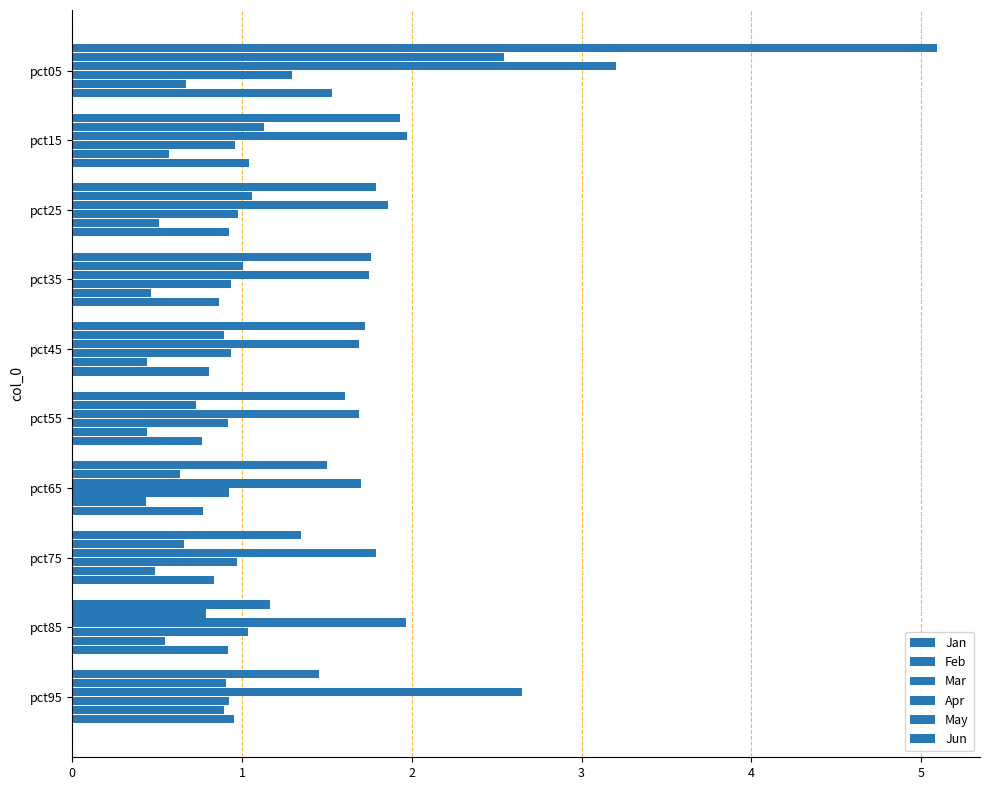

How many distinct data groups are displayed?

6